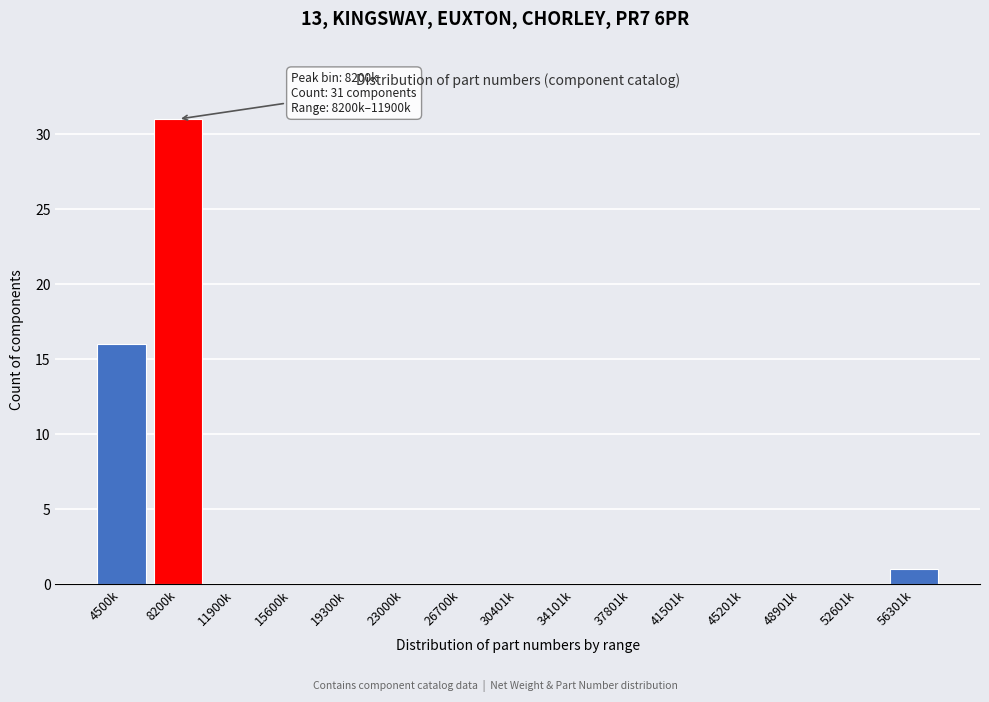

Reading right to left, transcribe all the data shown in this chart.

56301k=1	52601k=0	48901k=0	45201k=0	41501k=0	37801k=0	34101k=0	30401k=0	26700k=0	23000k=0	19300k=0	15600k=0	11900k=0	8200k=31	4500k=16